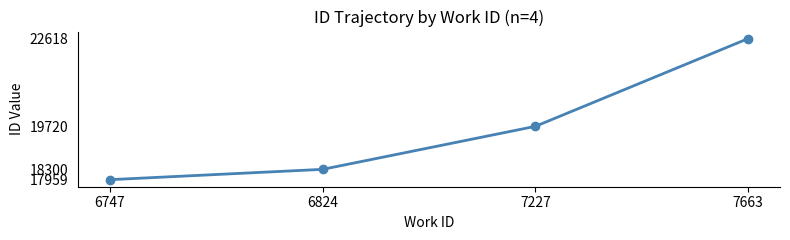

At which label is the value closest to 20288?

7227